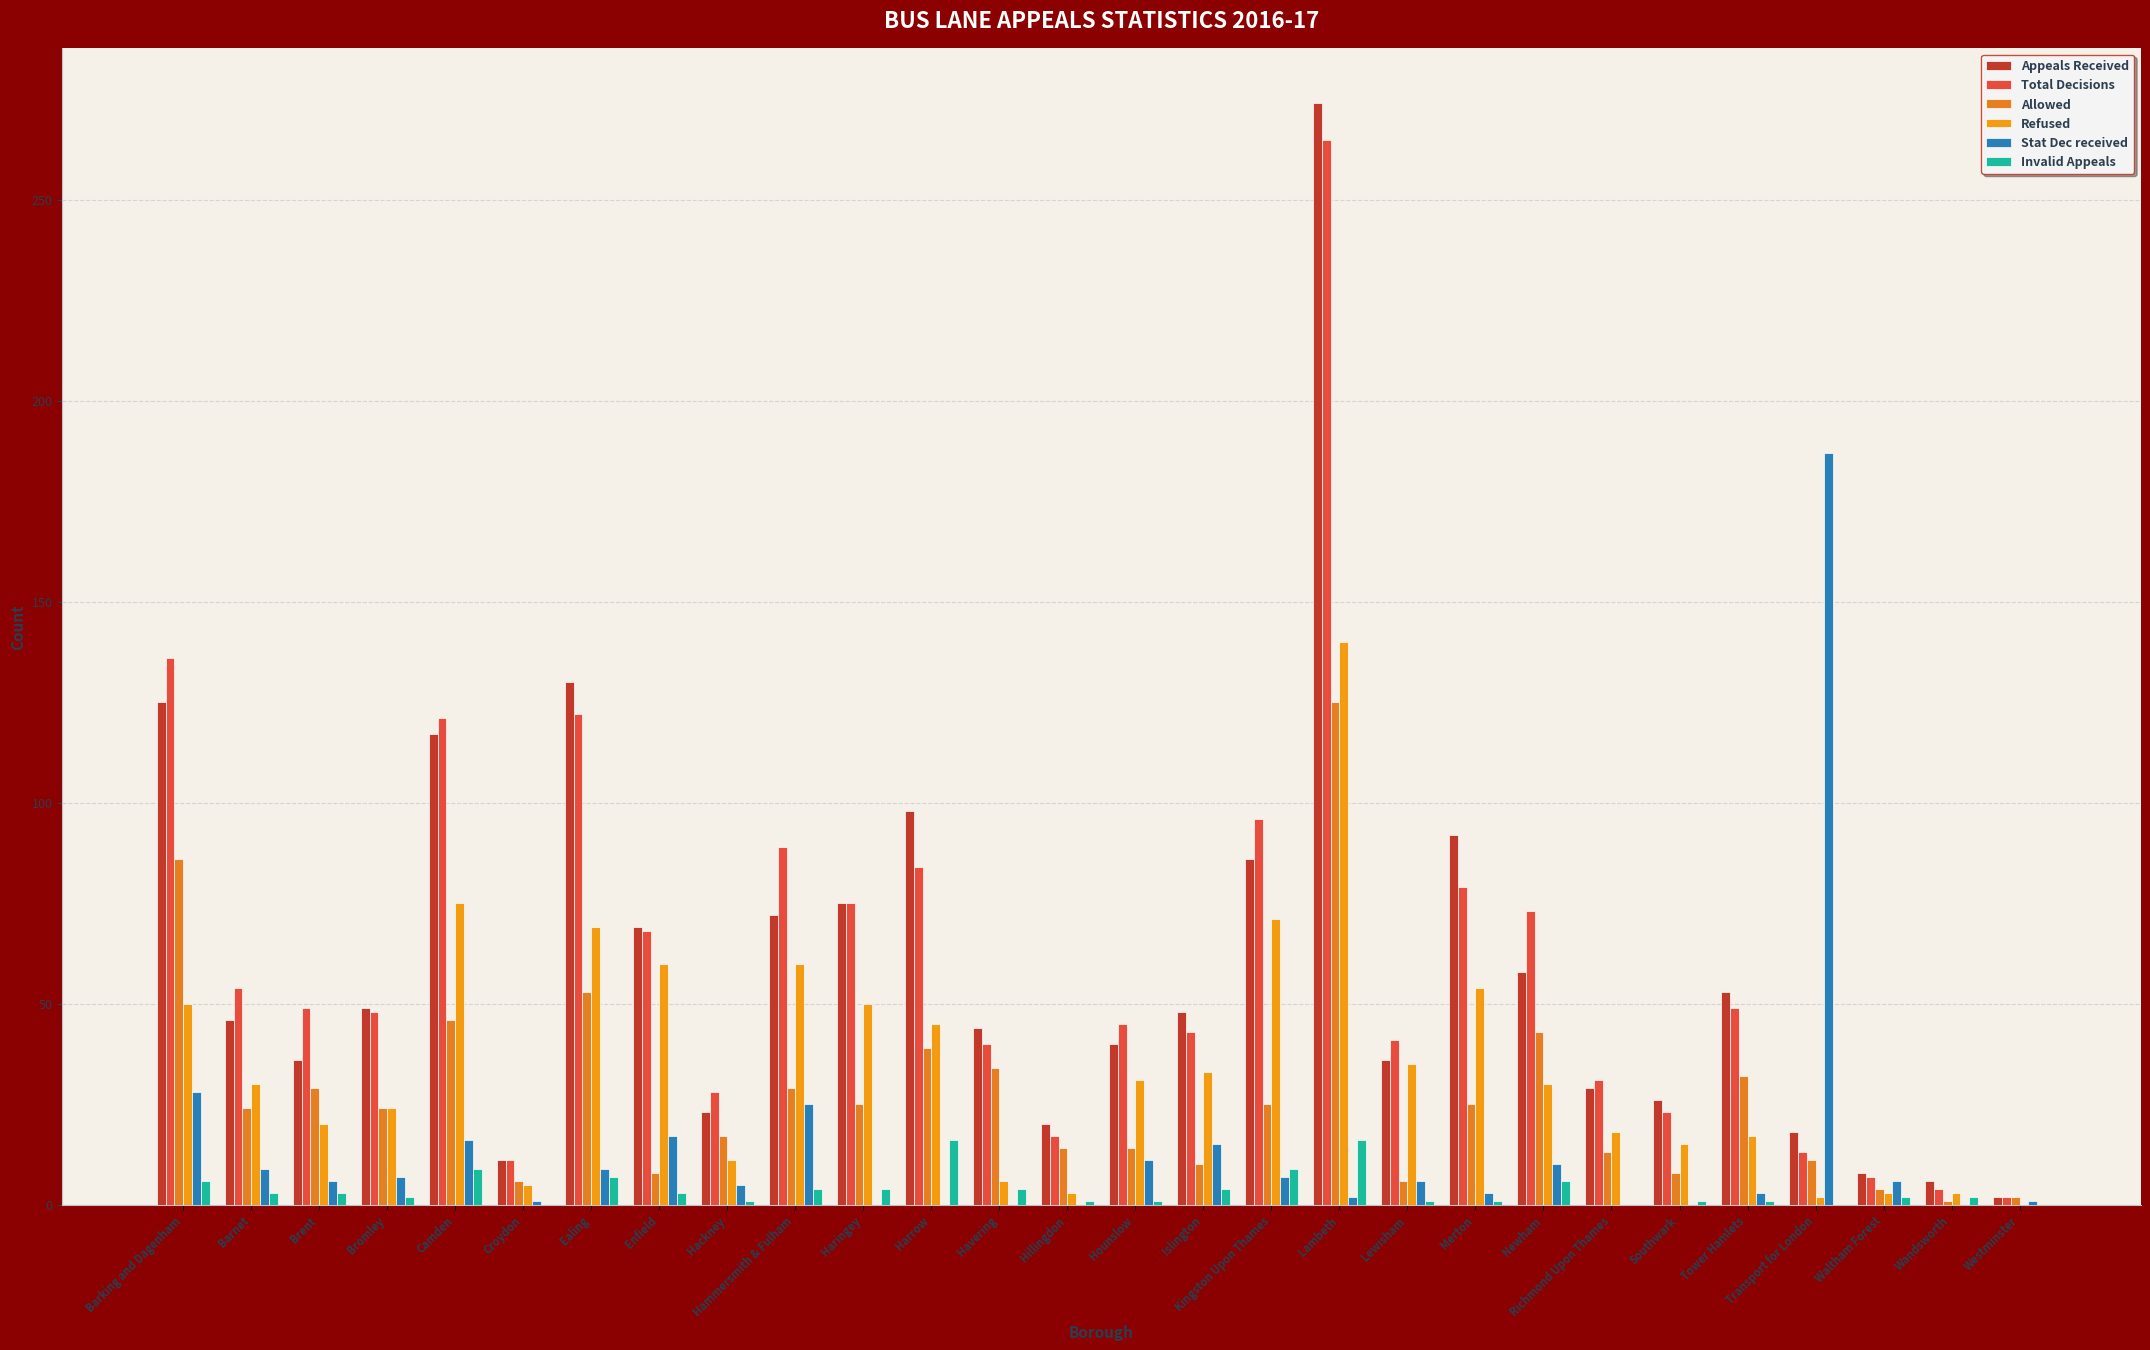

What are all the series names shown in the legend?

Appeals Received, Total Decisions, Allowed, Refused, Stat Dec received, Invalid Appeals